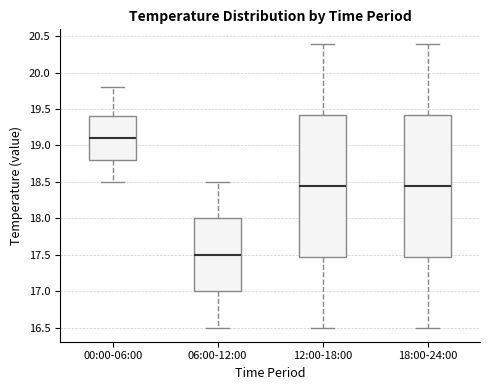

Where does the upper whisker of the box for 18:00-24:00 end on the y-axis? The values are not printed on the chart, so give them approximately, as read against the axis.

20.40